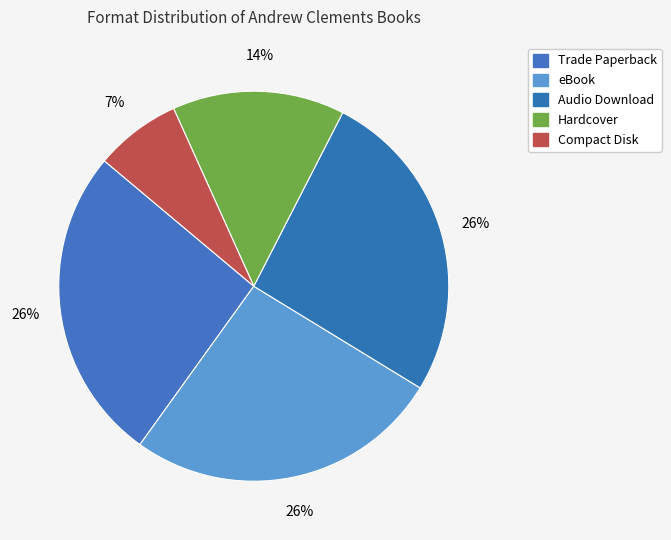

Combined, do Audio Download and Compact Disk account for over 50%?

No